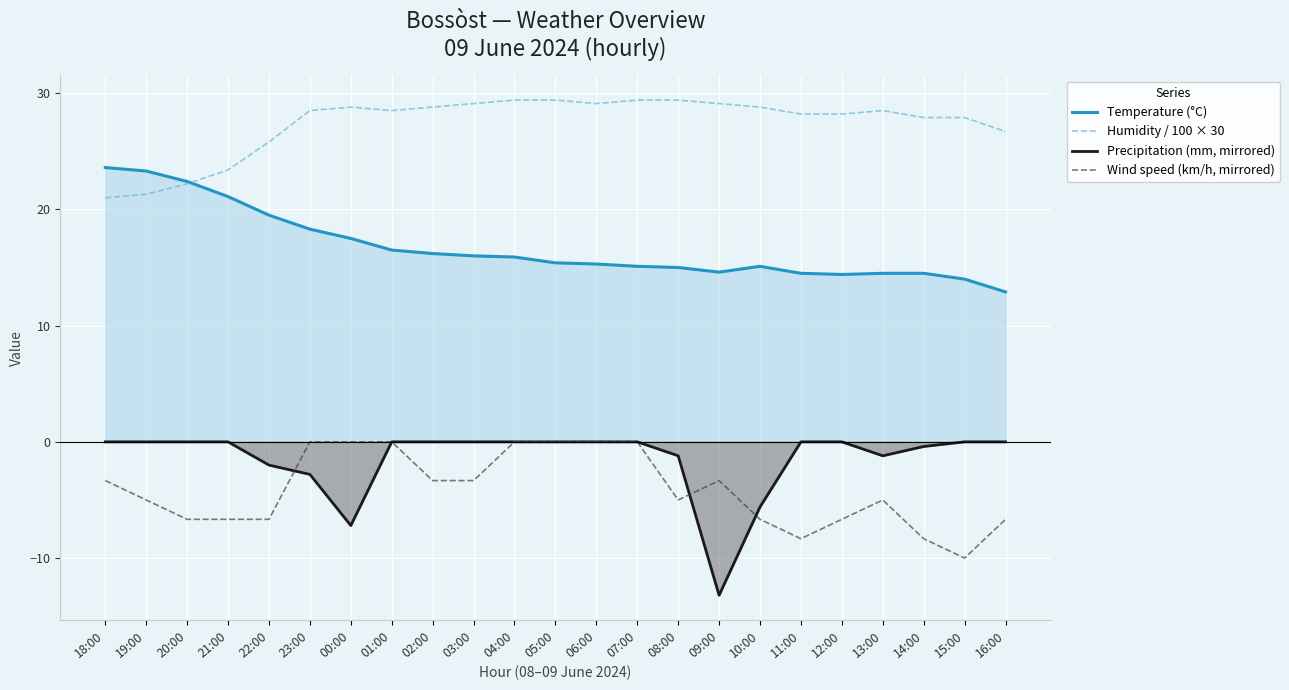

Reading right to left, extract all data points from this chart.

Temperature (°C): 12.9	14.0	14.5	14.5	14.4	14.5	15.1	14.6	15.0	15.1	15.3	15.4	15.9	16.0	16.2	16.5	17.5	18.3	19.5	21.1	22.4	23.3	23.6
Humidity / 100 × 30: 26.7	27.9	27.9	28.5	28.2	28.2	28.8	29.1	29.4	29.4	29.1	29.4	29.4	29.1	28.8	28.5	28.8	28.5	25.8	23.4	22.2	21.3	21.0
Precipitation (mm, mirrored): -0.0	-0.0	-0.4	-1.2	-0.0	-0.0	-5.6	-13.2	-1.2	-0.0	-0.0	-0.0	-0.0	-0.0	-0.0	-0.0	-7.2	-2.8	-2.0	-0.0	-0.0	-0.0	-0.0
Wind speed (km/h, mirrored): -6.7	-10.0	-8.3	-5.0	-6.7	-8.3	-6.7	-3.3	-5.0	-0.0	-0.0	-0.0	-0.0	-3.3	-3.3	-0.0	-0.0	-0.0	-6.7	-6.7	-6.7	-5.0	-3.3